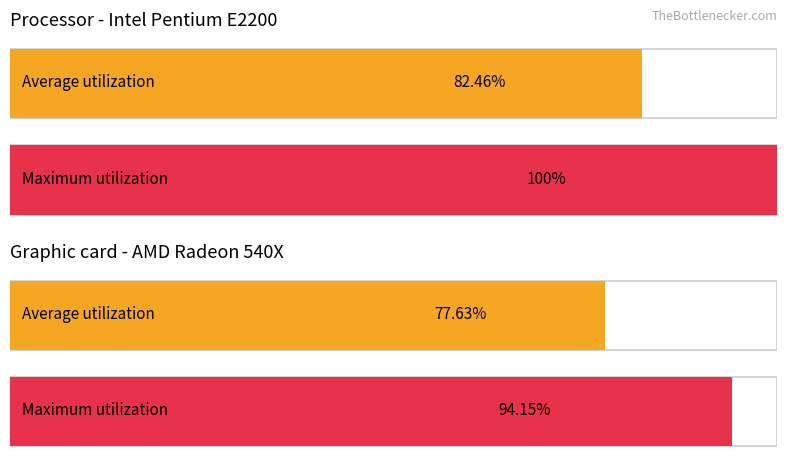

How many groups of bars are there?

2